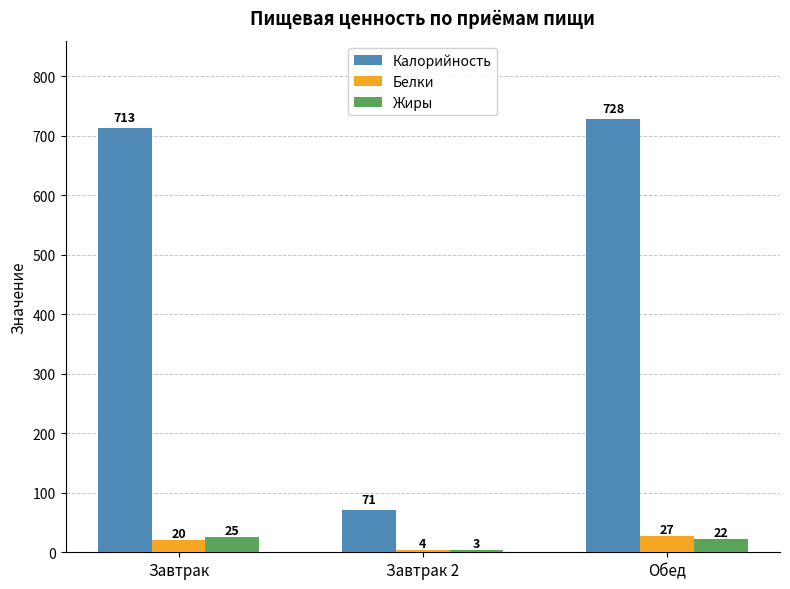

At how many categories does at least one series exceed 477?

2